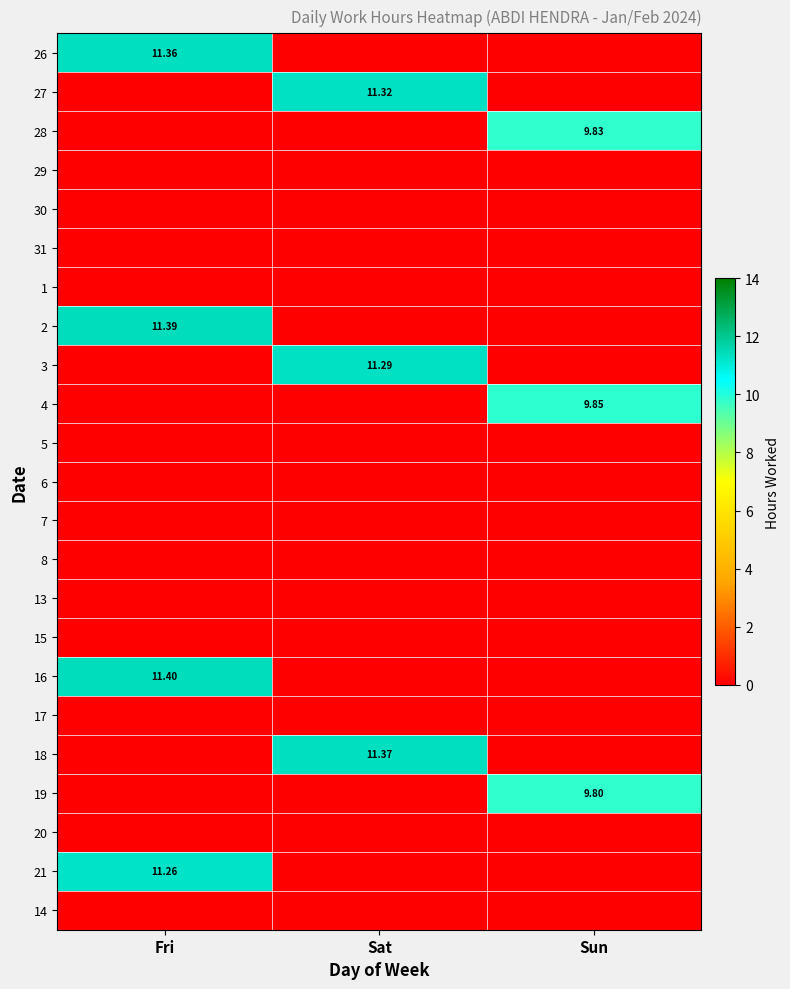

Which series has the widest spread of values?

16